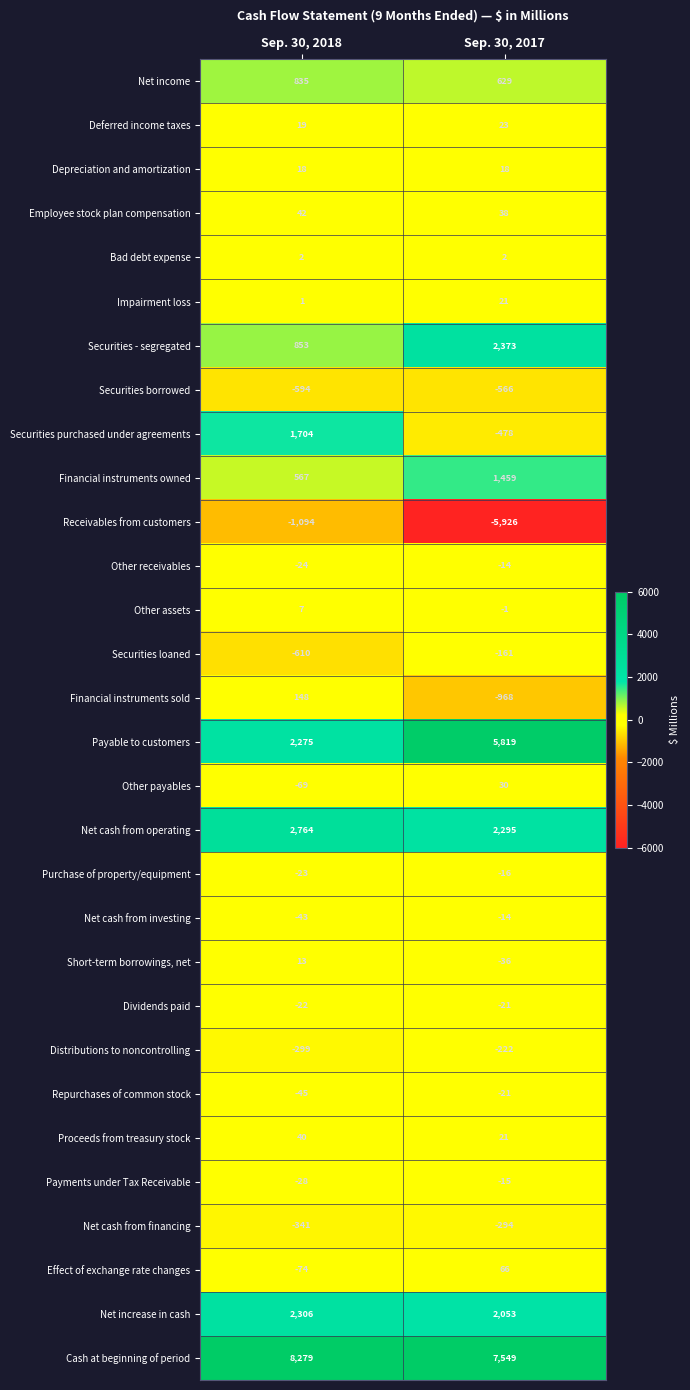

The Effect of exchange rate changes series shows 117 at Sep. 30, 2017. True or false?

False